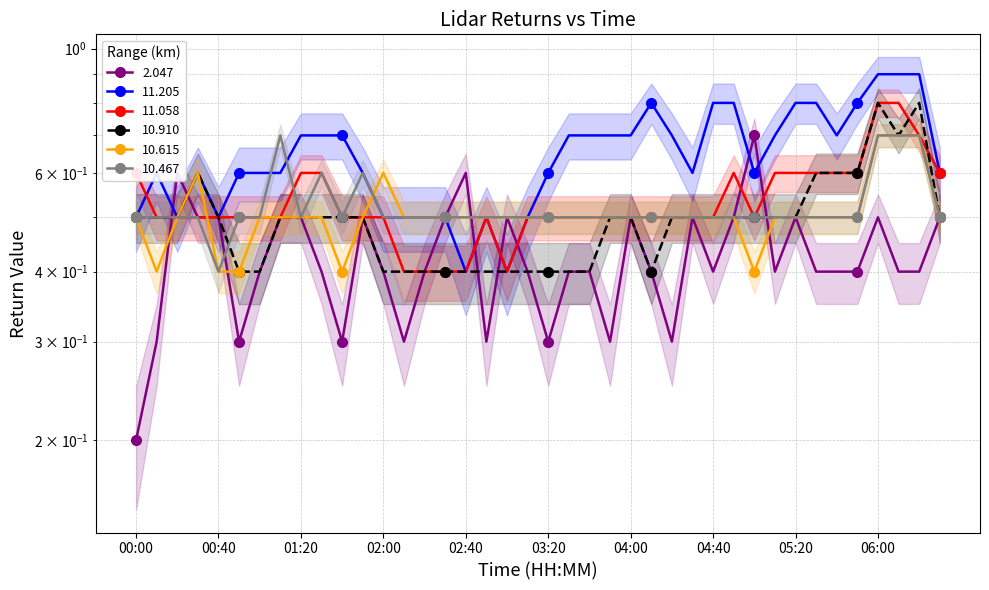

The value of 11.058 at 06:00 is 0.8. True or false?

True